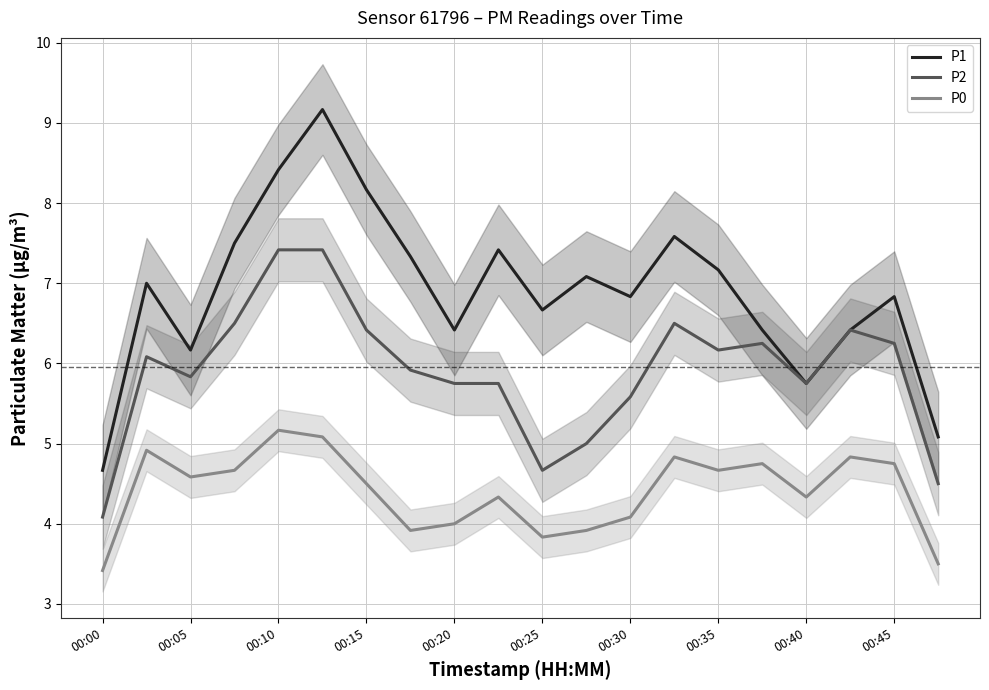

True or false: P2 and P1 cross at least once.

False